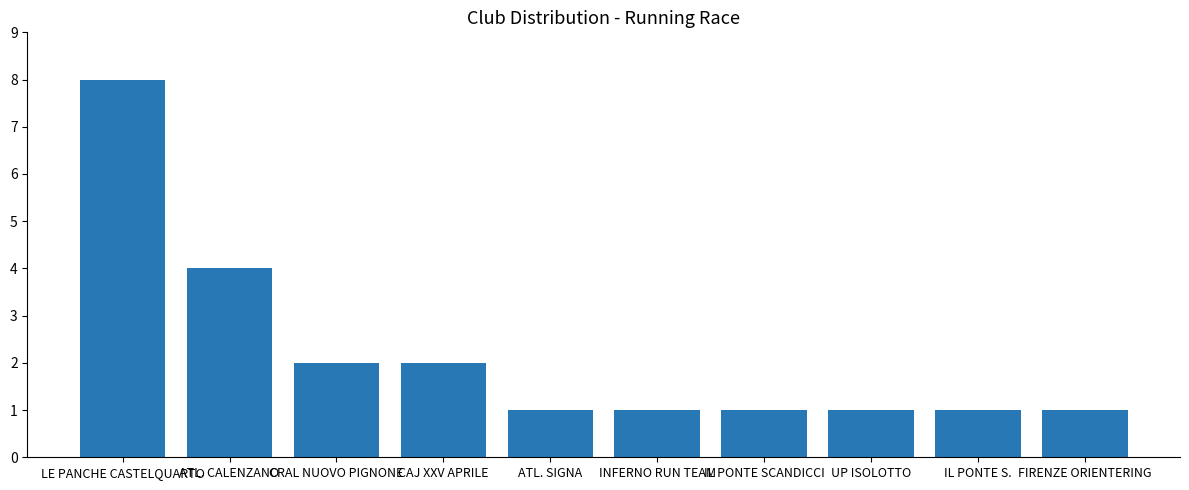

What is the difference between the maximum and minimum values?

7